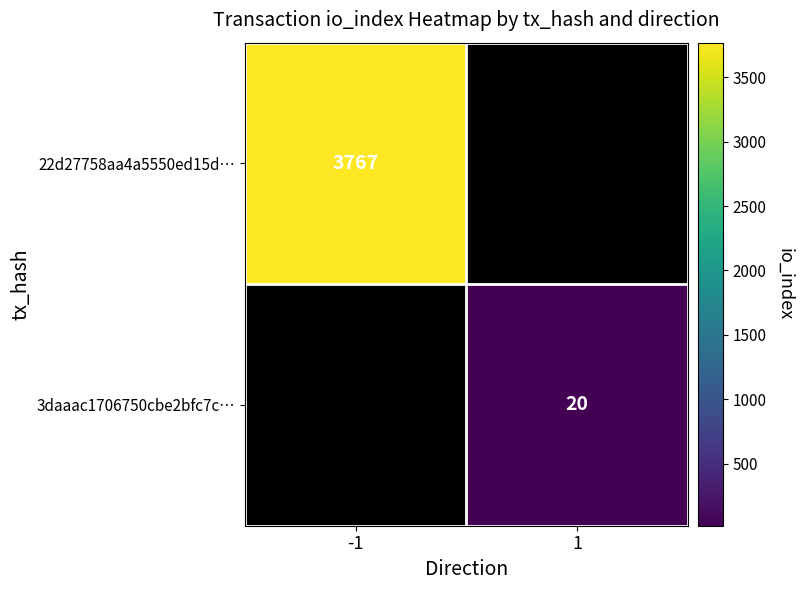

At which category does the chart reach its minimum across all series?

1